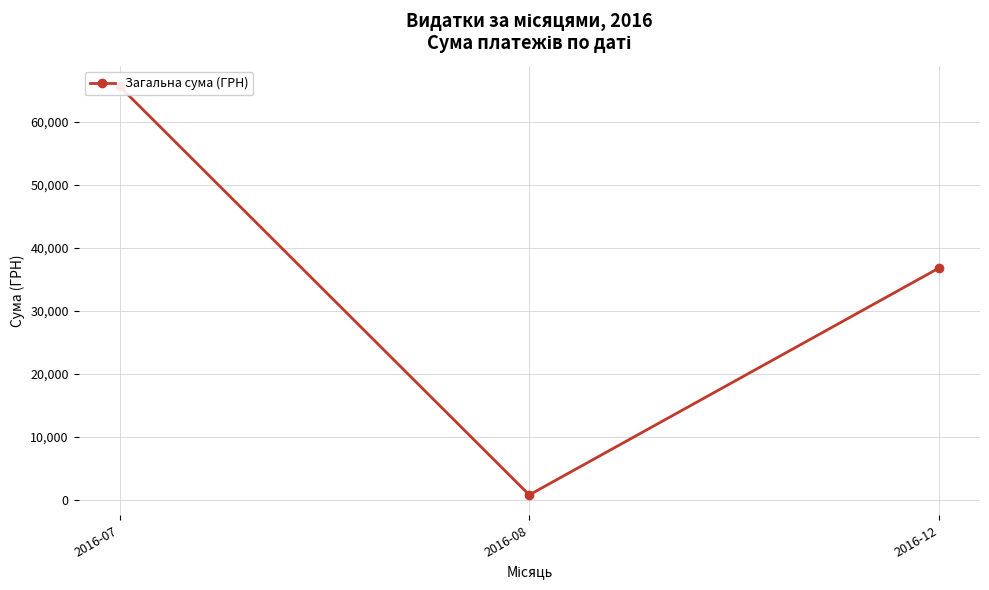

What is the change in value from 2016-08 to 2016-12?

+36005.5